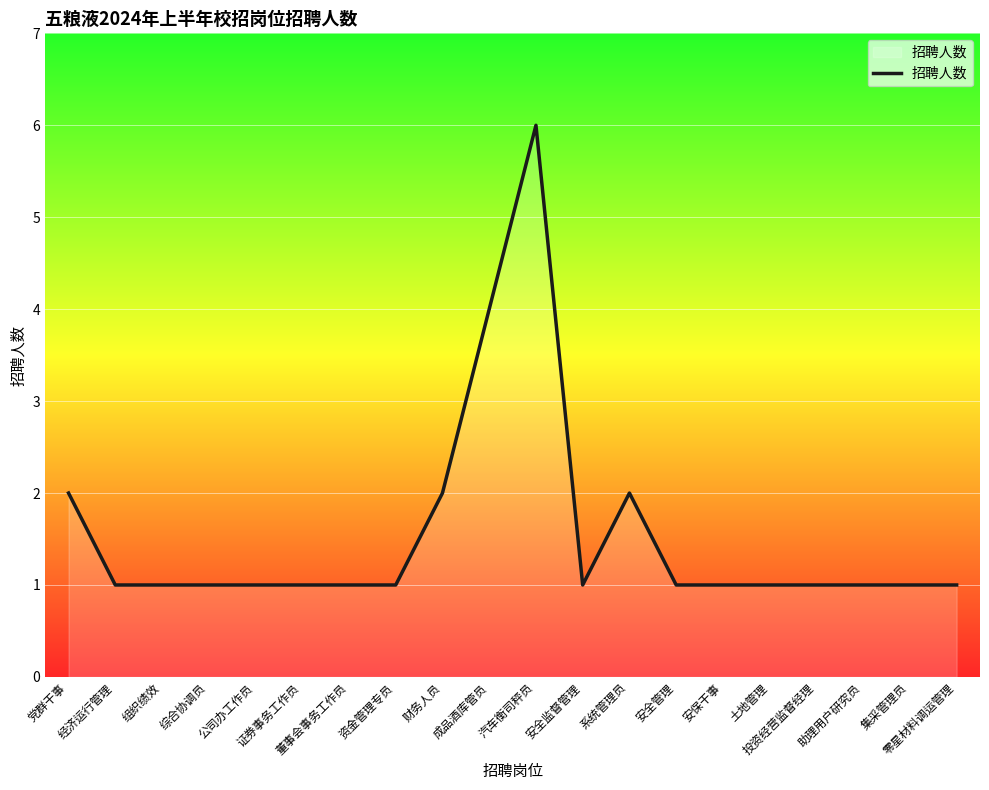

What is the greatest value displayed?

6